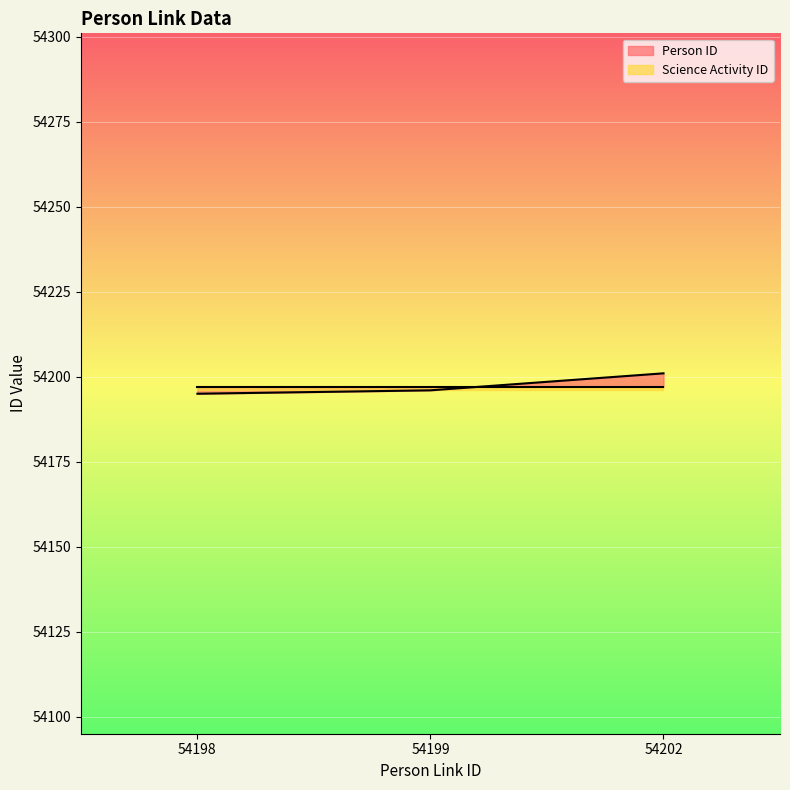

Rank the categories by value from lowest to highest.

54198, 54199, 54202